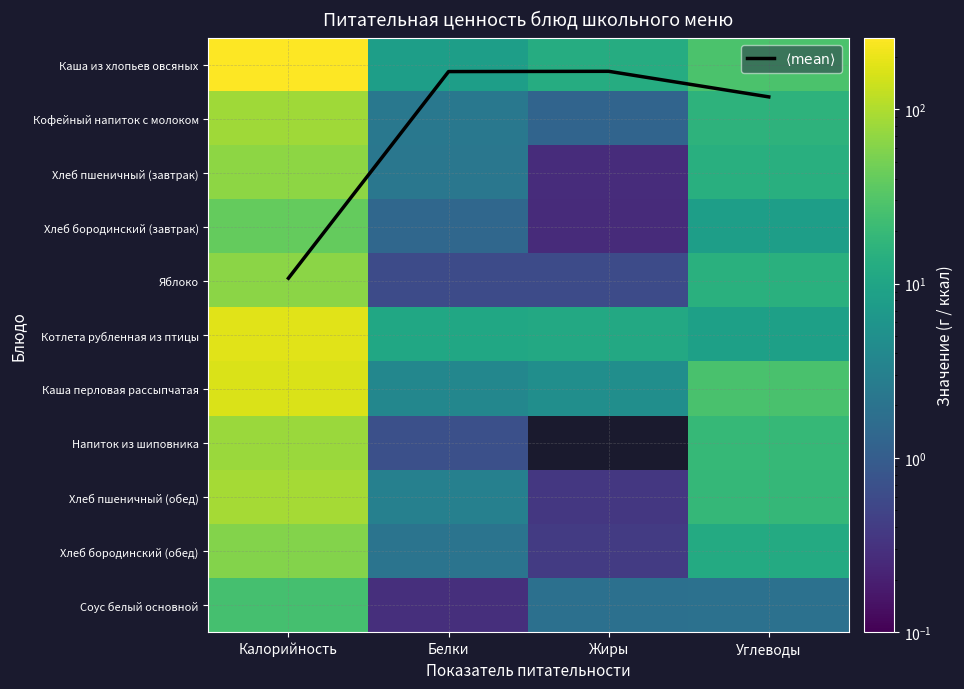

True or false: Хлеб бородинский (обед) has a value of 12.2 at Углеводы.

True